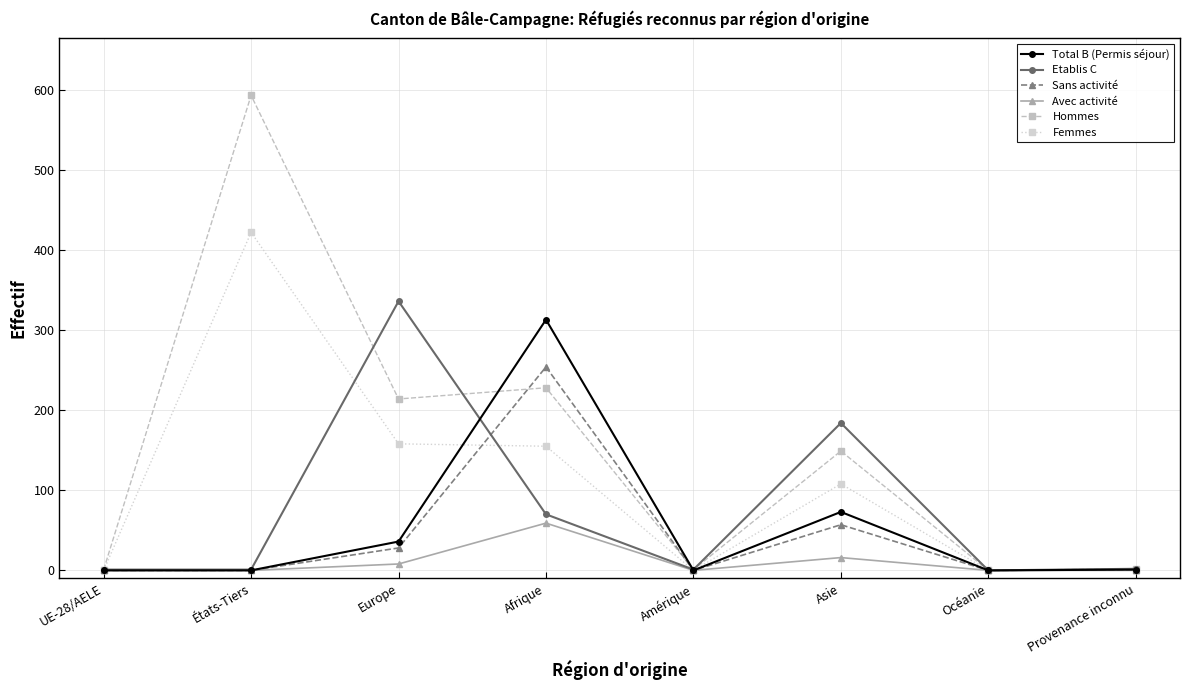

The Sans activité series shows 1 at Provenance inconnu. True or false?

True